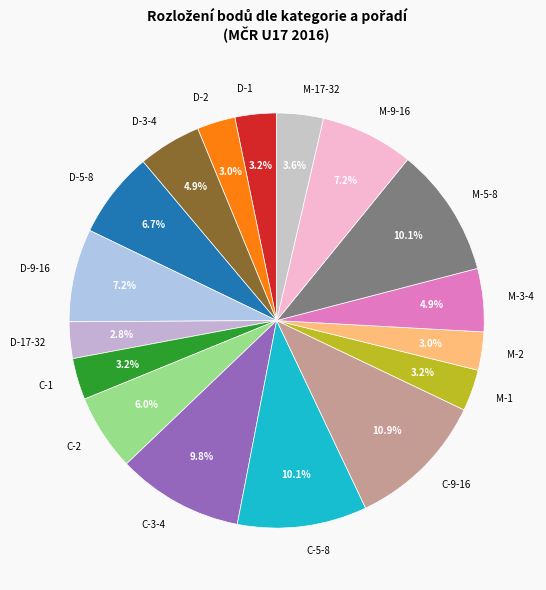

What is the ratio of the value at D-17-32 to the value at M-9-16?

0.4